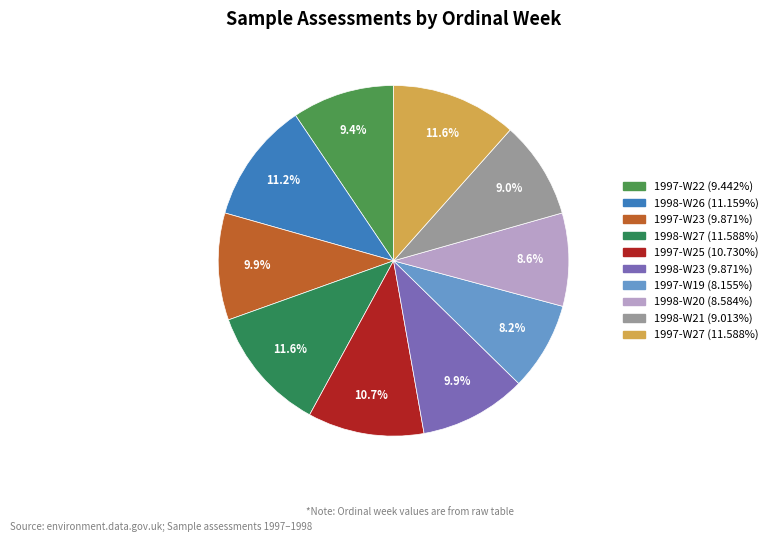

True or false: 1997-W22 accounts for 9% of the total.

True